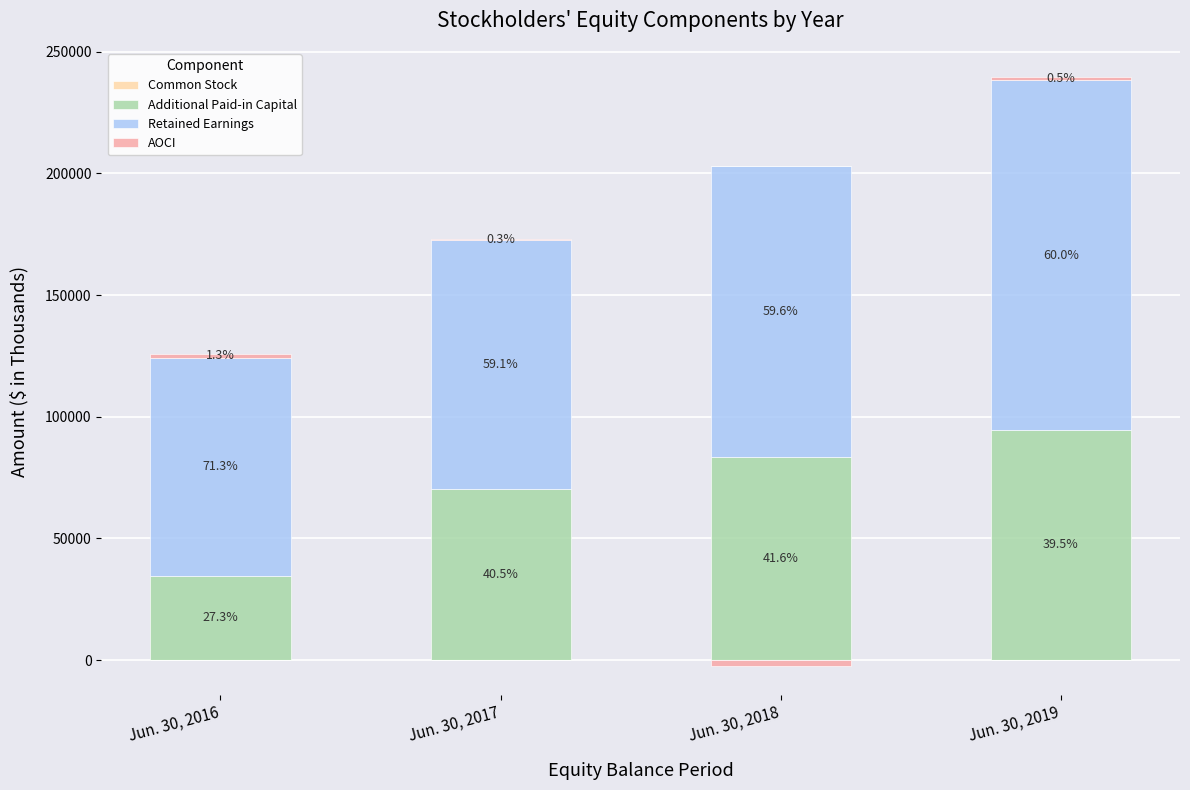

What is the difference between the Common Stock values at Jun. 30, 2018 and Jun. 30, 2016?

16